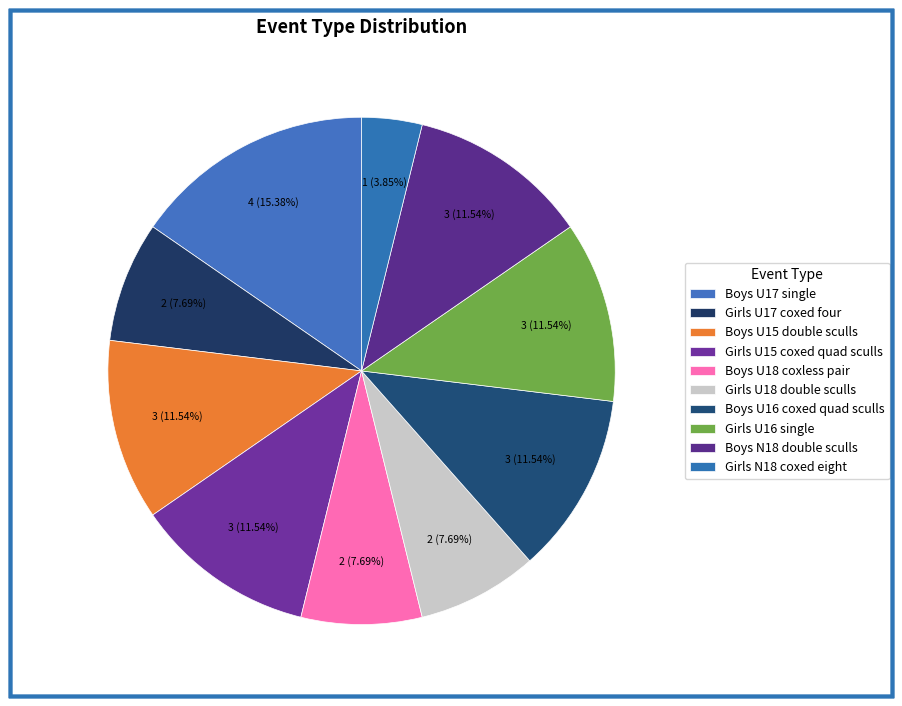

Which slice is the smallest?

Girls N18 coxed eight